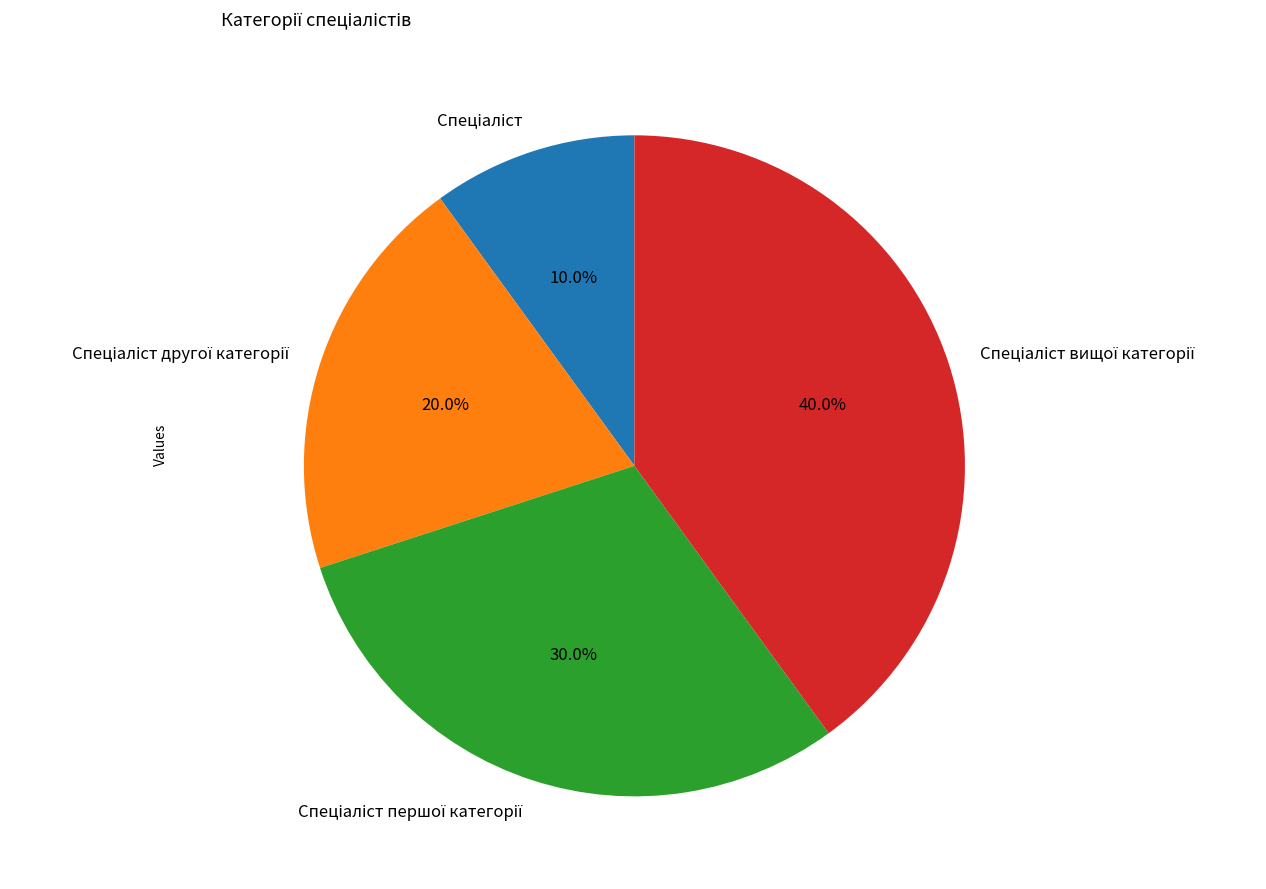

Is there any slice that represents more than half of the pie?

No